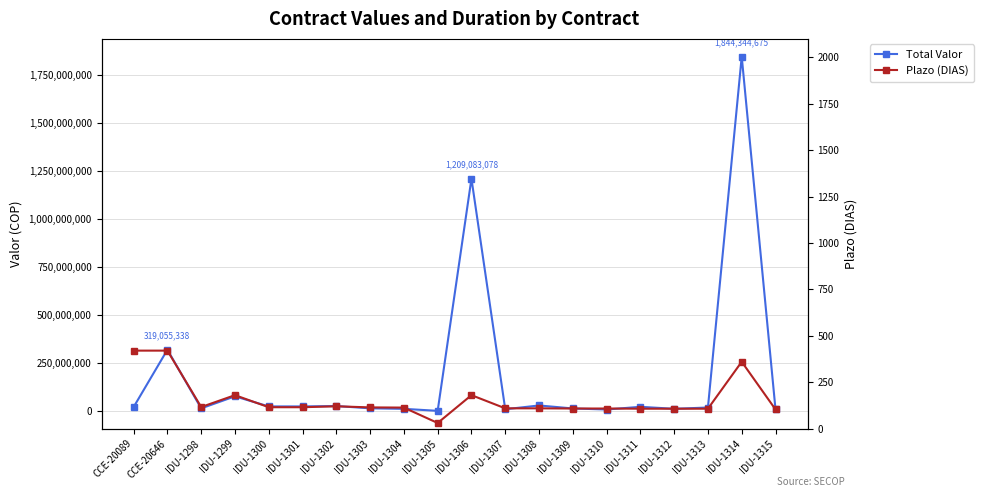

Reading left to right, list all the values displayed in this chart.

Total Valor: CCE-20089=20688764	CCE-20646=319055338	IDU-1298=13915000	IDU-1299=76449908	IDU-1300=24000000	IDU-1301=24000000	IDU-1302=26000000	IDU-1303=14200000	IDU-1304=11400000	IDU-1305=999600	IDU-1306=1209083078	IDU-1307=9360000	IDU-1308=29000000	IDU-1309=13420000	IDU-1310=8000000	IDU-1311=22000000	IDU-1312=11655000	IDU-1313=18333333	IDU-1314=1844344675	IDU-1315=8800000
Plazo (DIAS): CCE-20089=420	CCE-20646=420	IDU-1298=116	IDU-1299=180	IDU-1300=115	IDU-1301=115	IDU-1302=120	IDU-1303=114	IDU-1304=113	IDU-1305=30	IDU-1306=180	IDU-1307=109	IDU-1308=109	IDU-1309=108	IDU-1310=108	IDU-1311=107	IDU-1312=107	IDU-1313=107	IDU-1314=360	IDU-1315=103